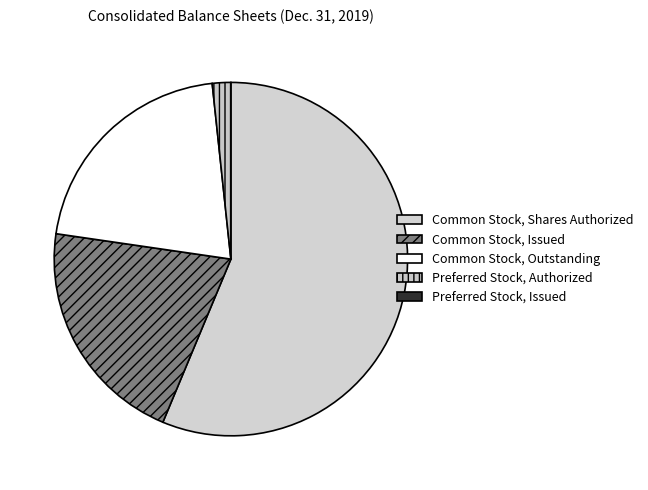

How many segments does this pie chart have?

4